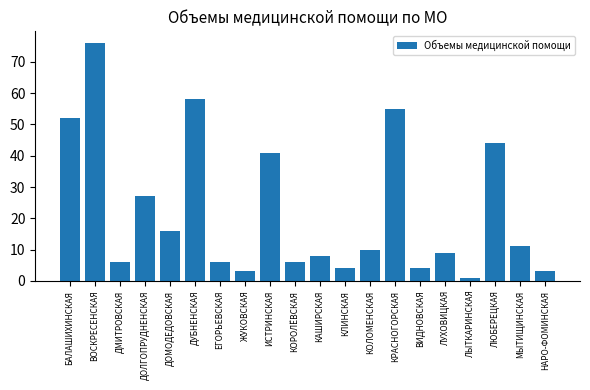

What is the minimum value shown in the chart?

1